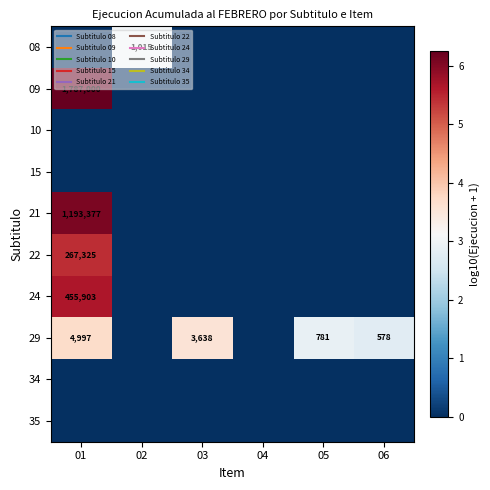

Count the 24 values in the range 0 to 1.

5